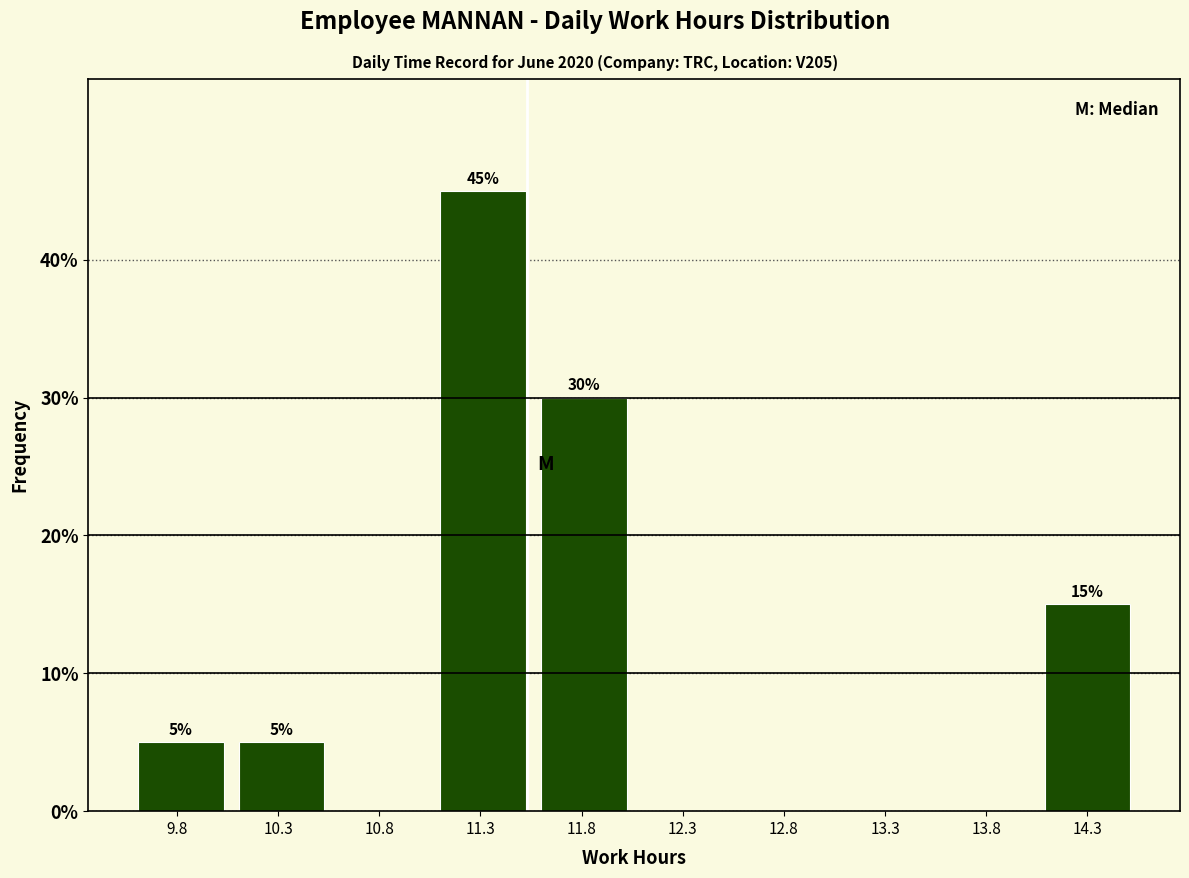

Over which range of the x-axis is the bar tallest?

11.05 to 11.55